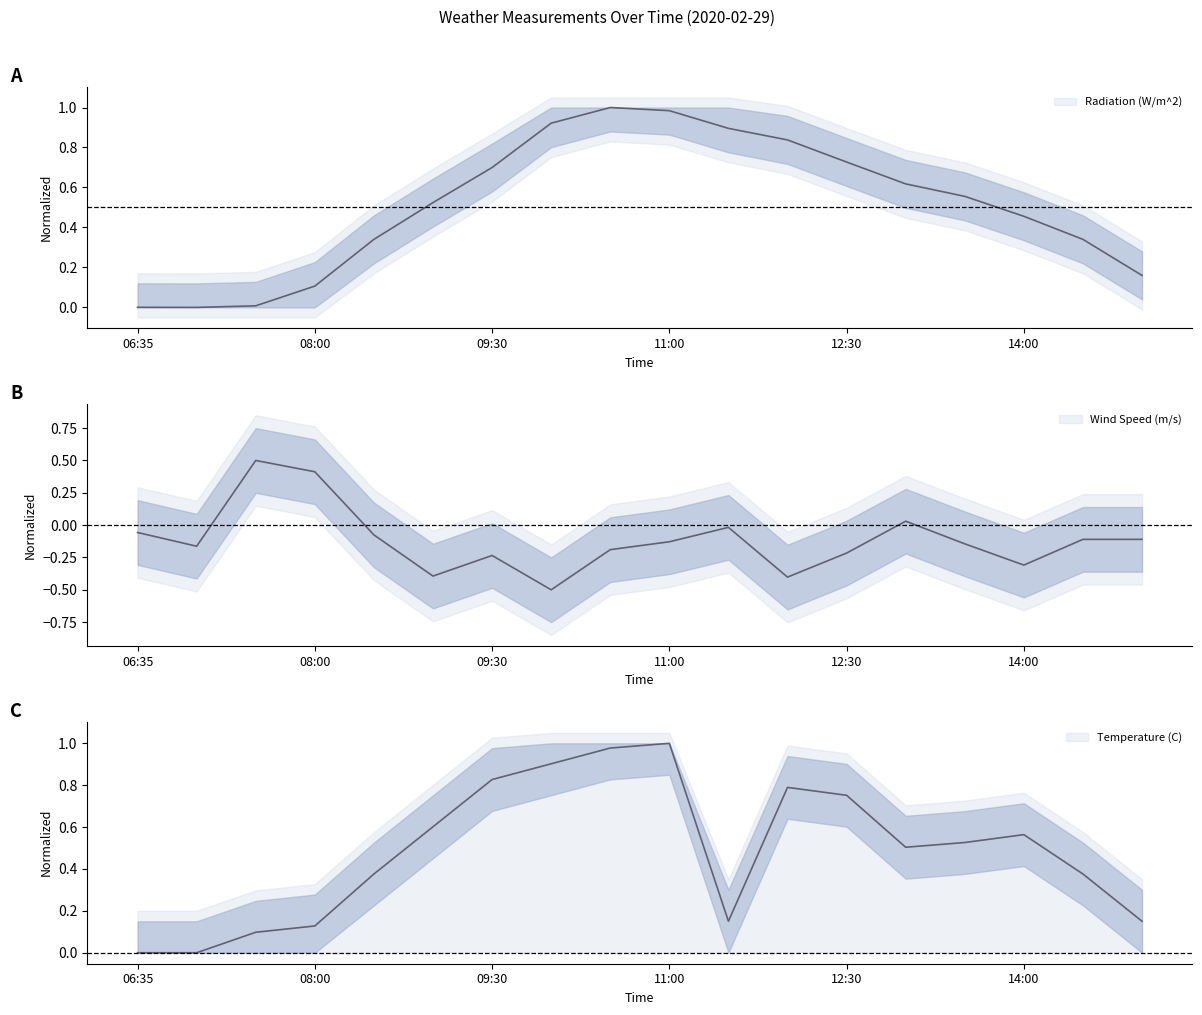

At which label is Radiation (W/m^2) closest to 0?

07:00